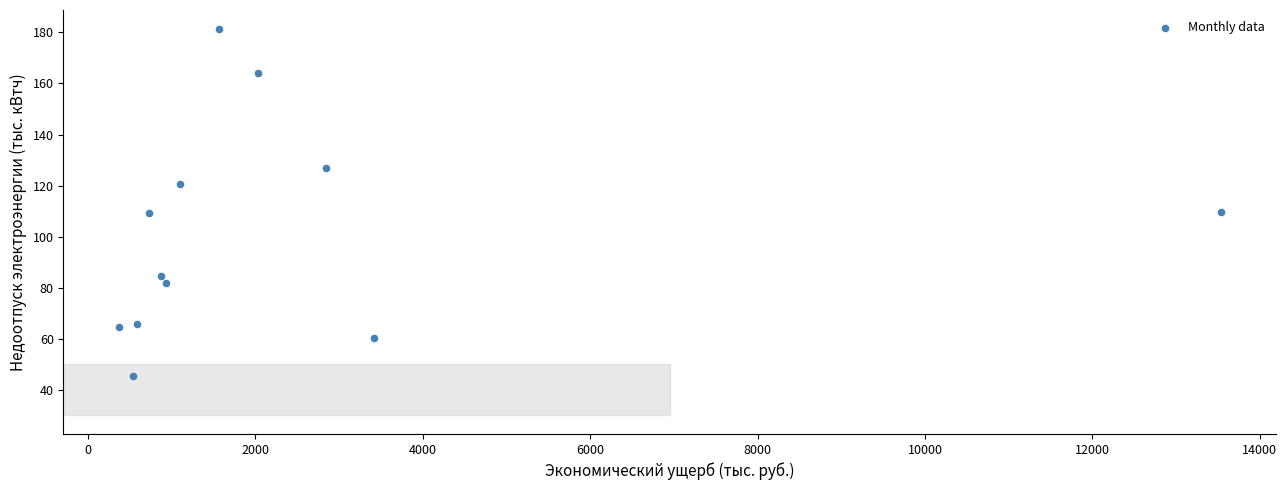

What is the range of X values (max minus min)?

13165.2